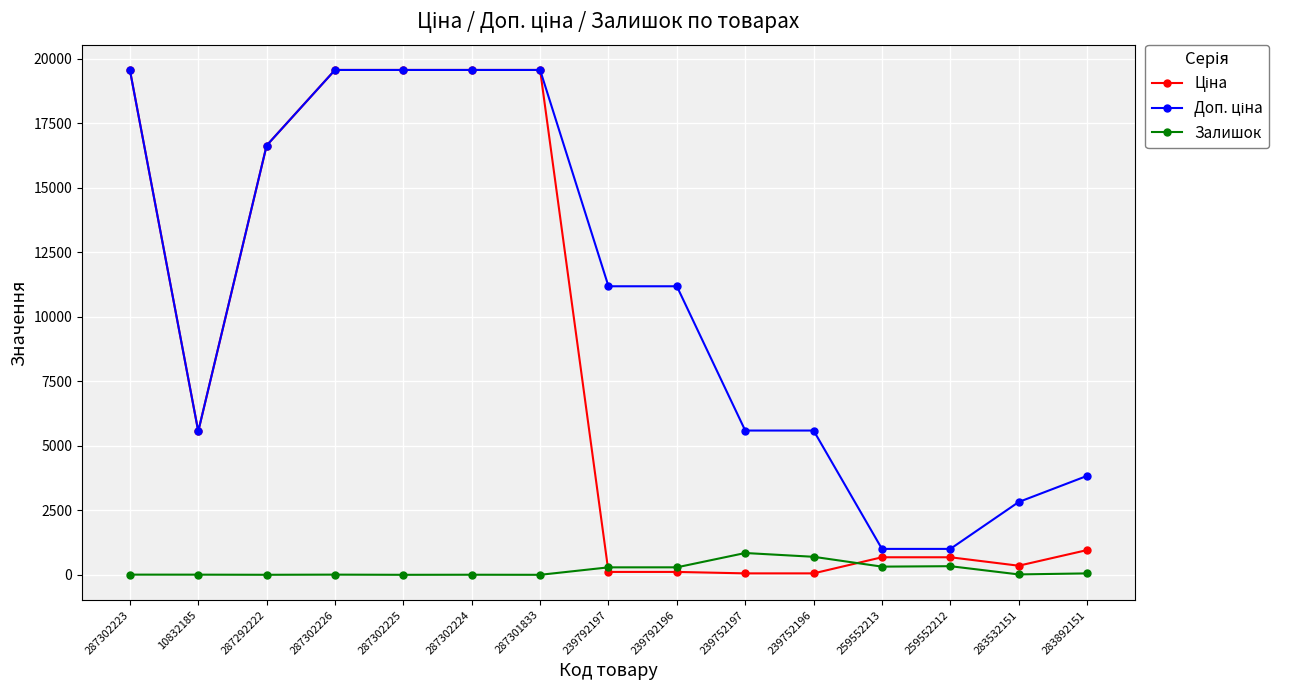

What is the value of the Залишок point at the 10th from the left?

845.0